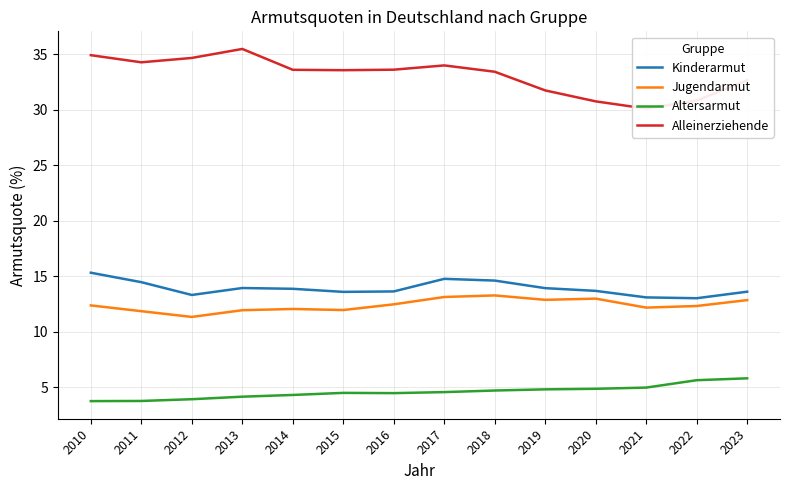

Which series has the largest total across all categories?

Alleinerziehende